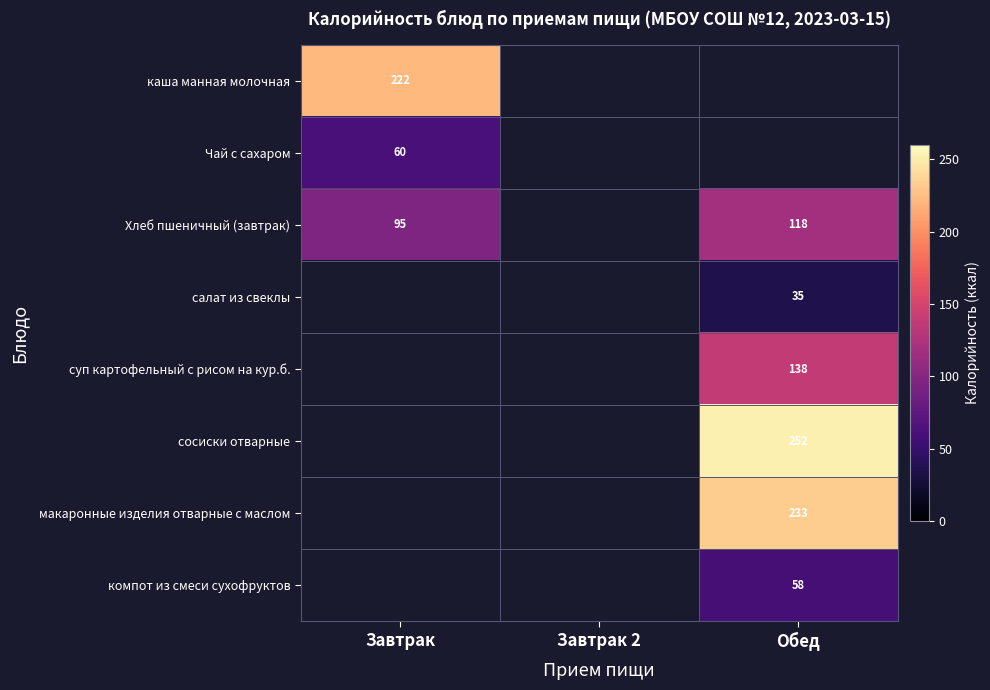

What is the smallest value displayed?

35.2